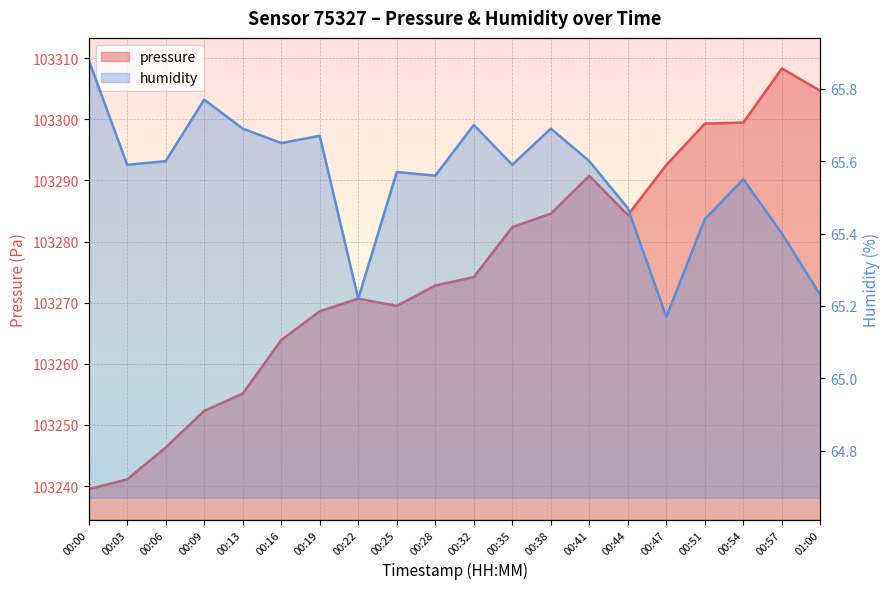

List the labels in order of pressure value, smallest first.

00:00, 00:03, 00:06, 00:09, 00:13, 00:16, 00:19, 00:25, 00:22, 00:28, 00:32, 00:35, 00:44, 00:38, 00:41, 00:47, 00:51, 00:54, 01:00, 00:57